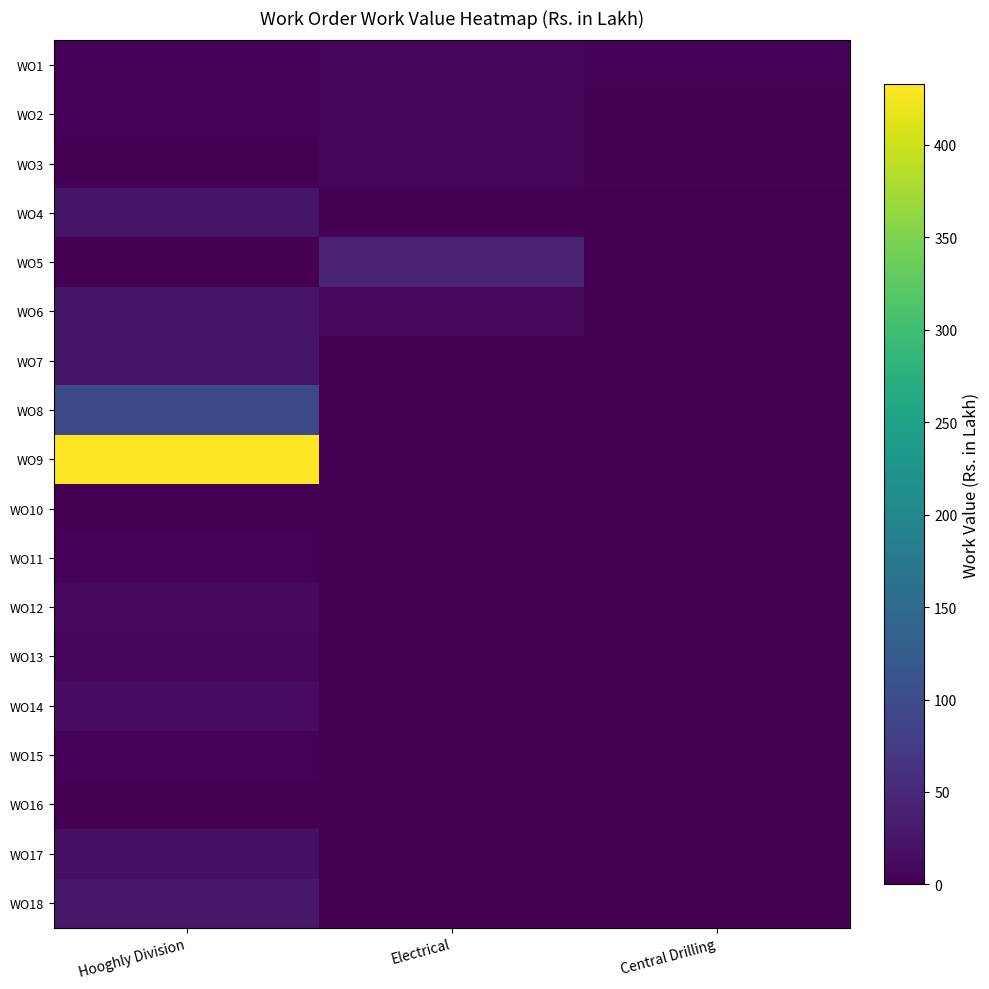

Reading left to right, extract all data points from this chart.

WO1: Hooghly Division=4.8	Electrical=6.1	Central Drilling=5.0
WO2: Hooghly Division=4.8	Electrical=6.0	Central Drilling=3.1
WO3: Hooghly Division=3.1	Electrical=8.3	Central Drilling=2.5
WO4: Hooghly Division=25.1	Electrical=2.6	Central Drilling=0.0
WO5: Hooghly Division=0.3	Electrical=43.0	Central Drilling=0.0
WO6: Hooghly Division=23.8	Electrical=10.7	Central Drilling=0.0
WO7: Hooghly Division=23.8	Electrical=1.1	Central Drilling=0.0
WO8: Hooghly Division=96.6	Electrical=0.0	Central Drilling=0.0
WO9: Hooghly Division=433.2	Electrical=0.0	Central Drilling=0.0
WO10: Hooghly Division=0.5	Electrical=0.0	Central Drilling=0.0
WO11: Hooghly Division=4.1	Electrical=0.0	Central Drilling=0.0
WO12: Hooghly Division=8.6	Electrical=0.0	Central Drilling=0.0
WO13: Hooghly Division=6.3	Electrical=0.0	Central Drilling=0.0
WO14: Hooghly Division=12.2	Electrical=0.0	Central Drilling=0.0
WO15: Hooghly Division=4.0	Electrical=0.0	Central Drilling=0.0
WO16: Hooghly Division=0.1	Electrical=0.0	Central Drilling=0.0
WO17: Hooghly Division=17.7	Electrical=0.0	Central Drilling=0.0
WO18: Hooghly Division=29.7	Electrical=0.0	Central Drilling=0.0